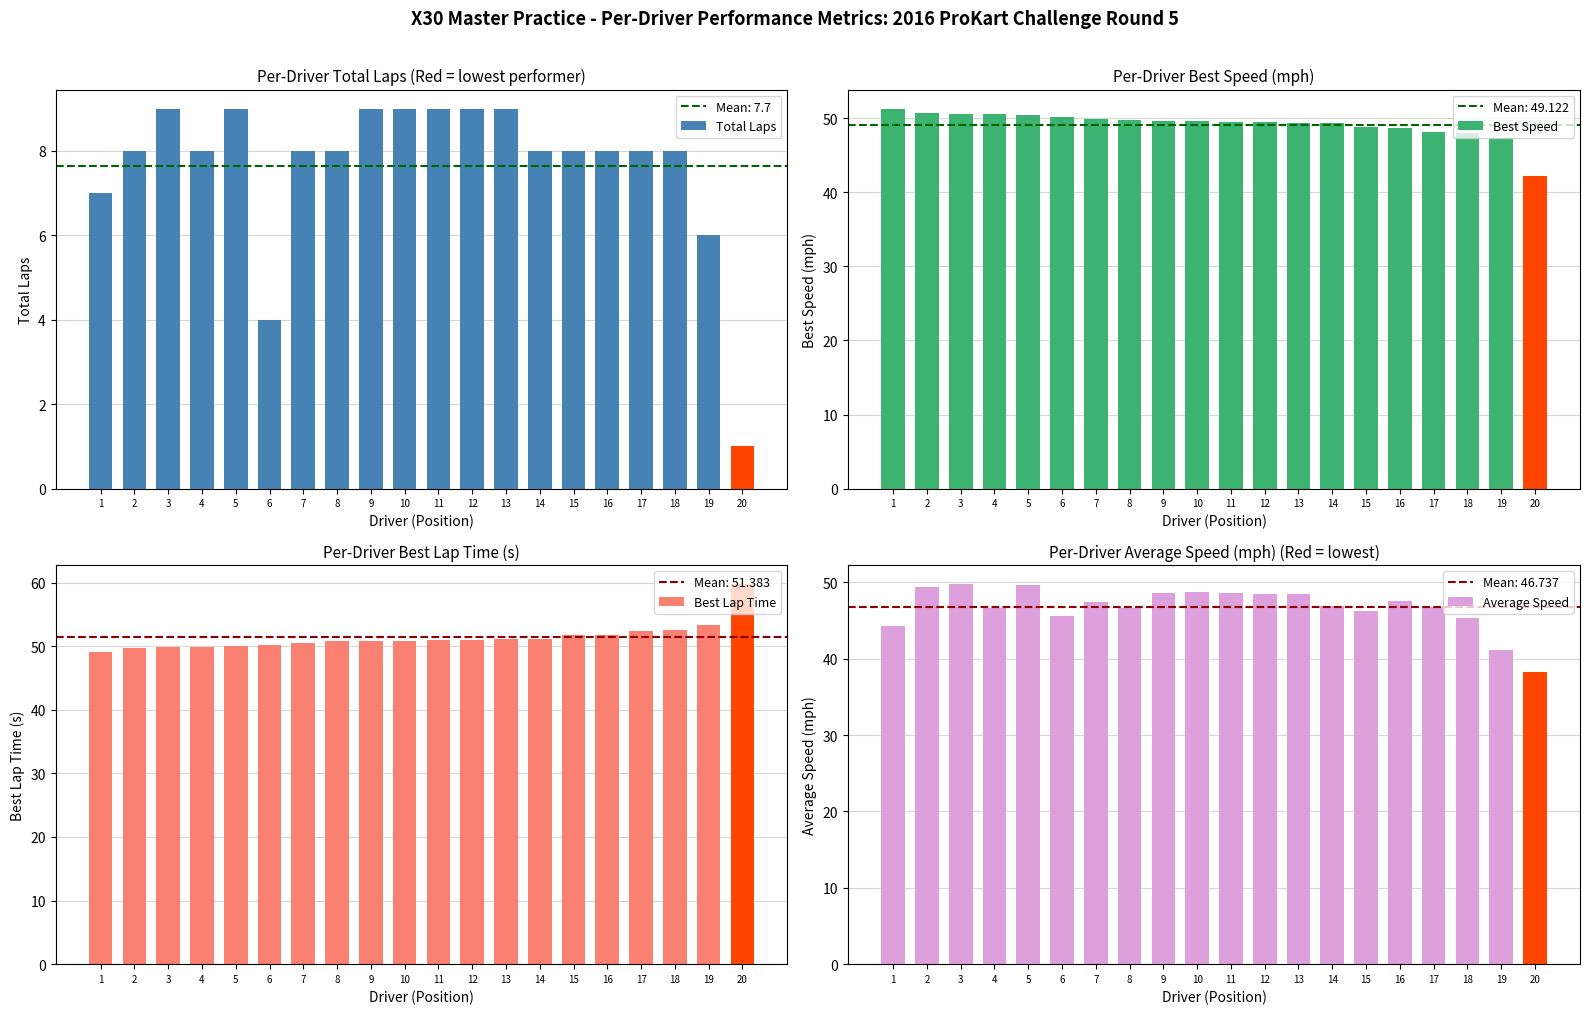

What are all the series names shown in the legend?

Total Laps, Best Speed, Best Lap Time, Average Speed